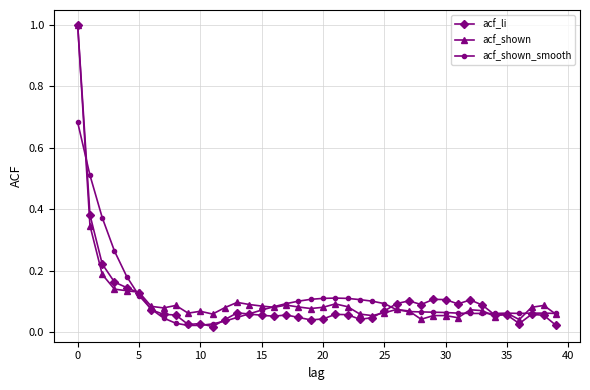

How many lines are shown in the chart?

3